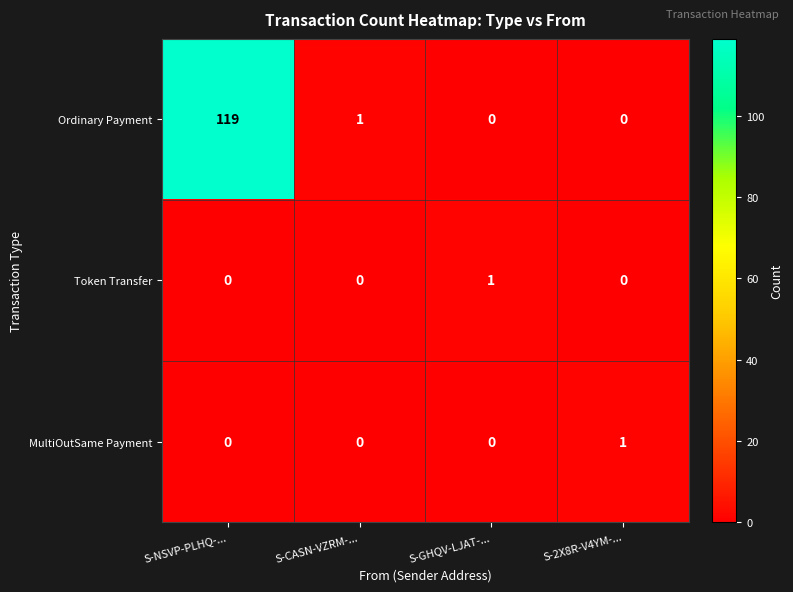

True or false: Ordinary Payment has a value of 119 at S-NSVP-PLHQ-....

True